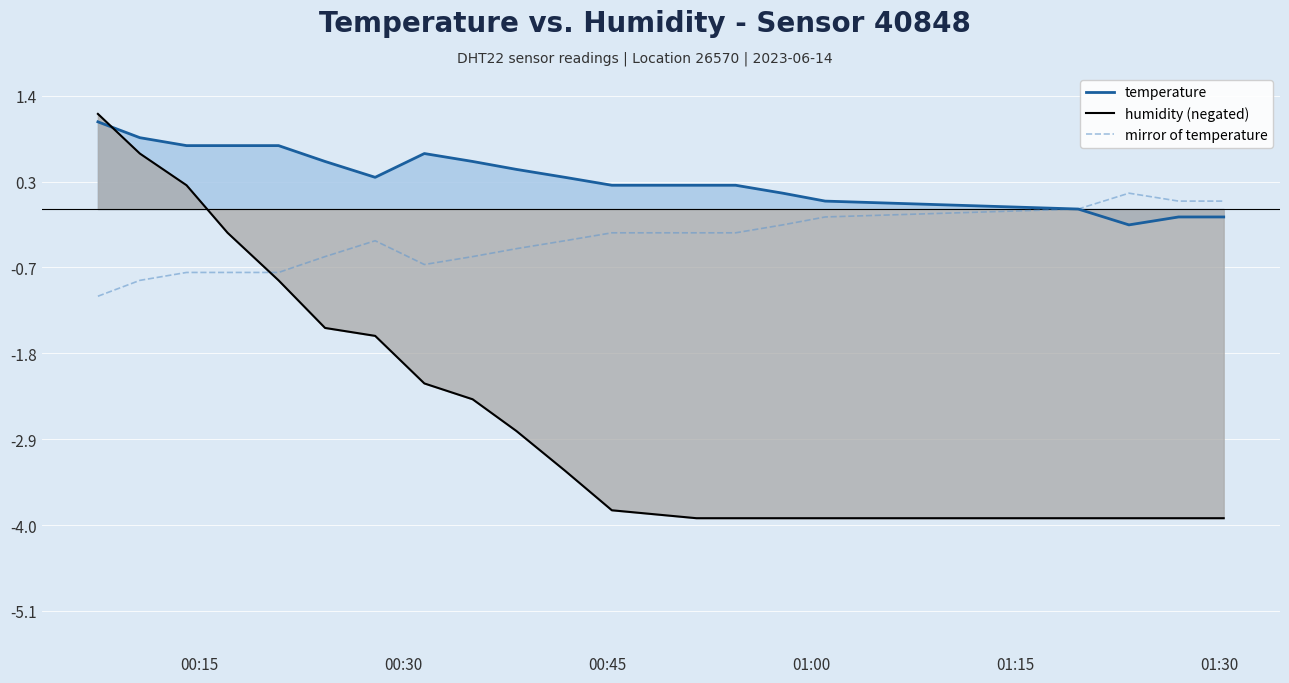

What are all the series names shown in the legend?

temperature, humidity (negated), mirror of temperature